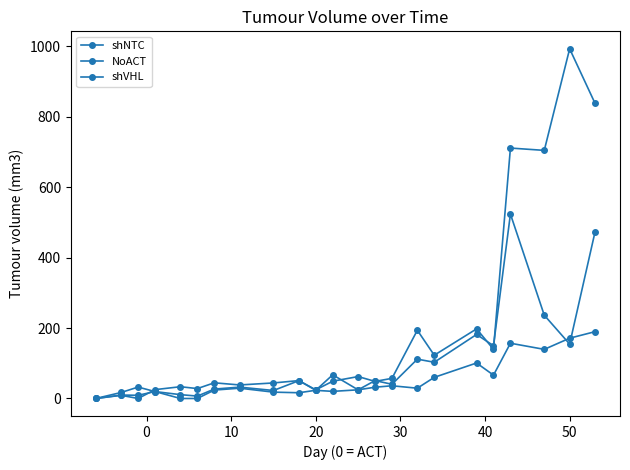

How many categories are shown in the chart?

23